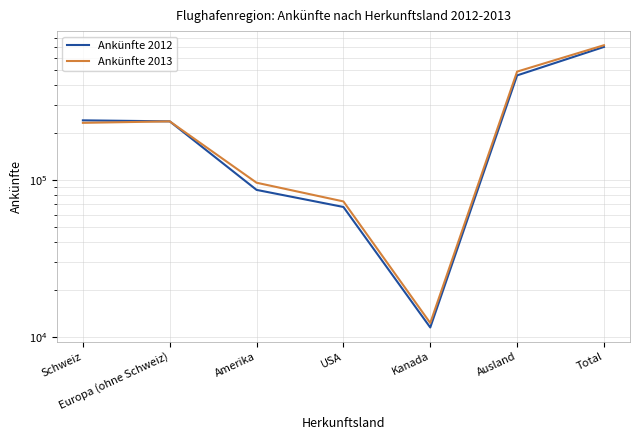

What is the difference between the maximum and minimum values in the Ankünfte 2012 series?

690183